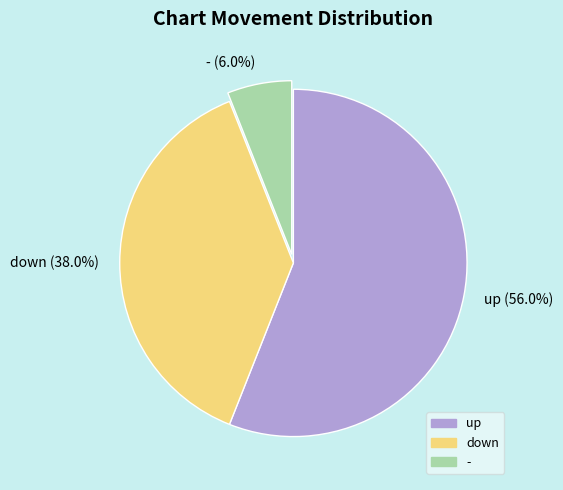

How much of the chart is everything except up?

44.0%